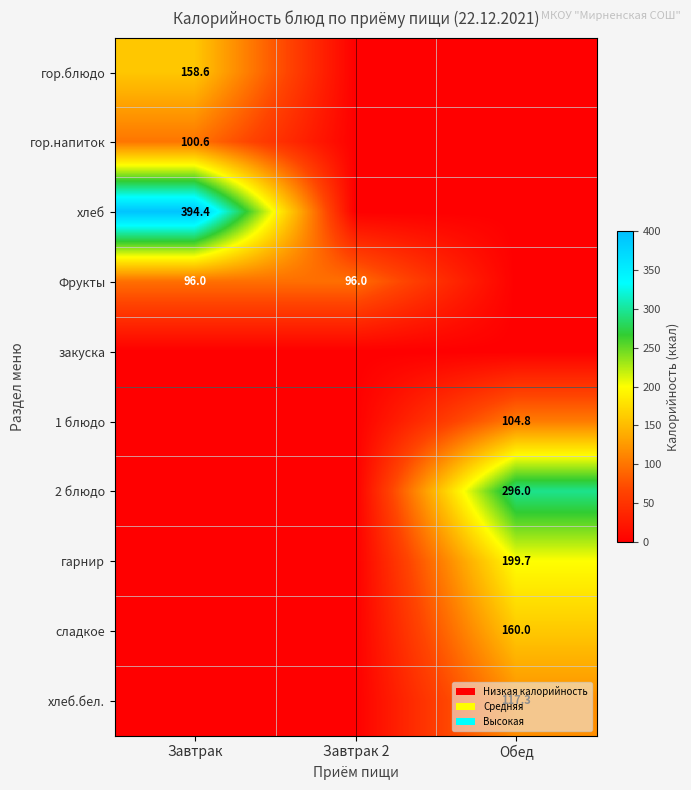

Rank the series by their maximum value, from lowest to highest.

закуска, Фрукты, гор.напиток, 1 блюдо, хлеб.бел., гор.блюдо, сладкое, гарнир, 2 блюдо, хлеб